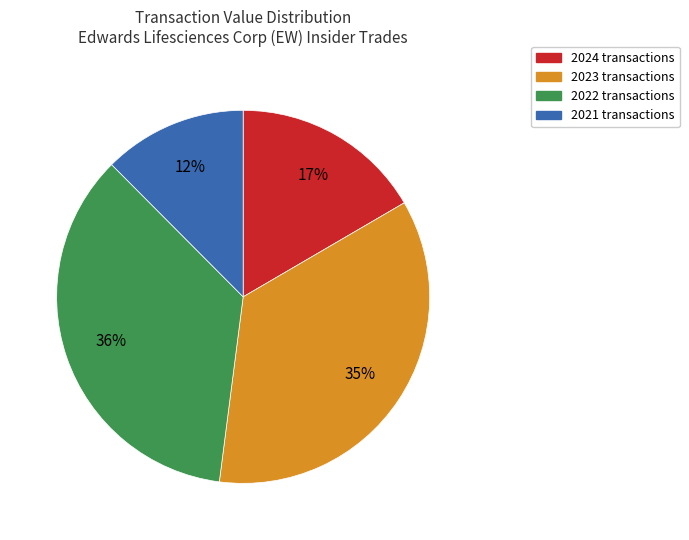

To the nearest percent, what is the average slice percentage?

25%